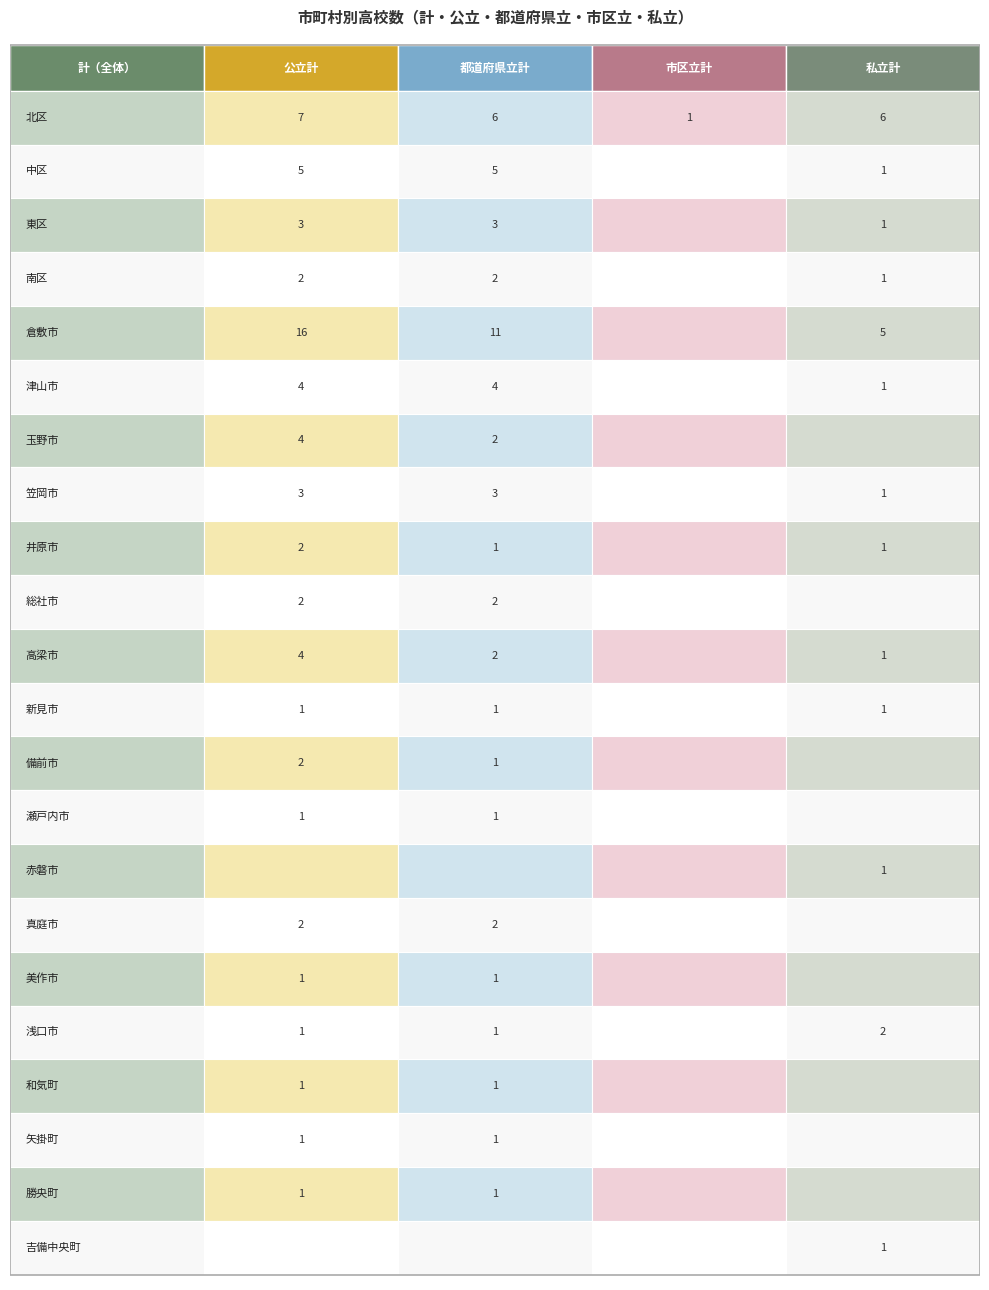

True or false: 勝央町 has a value of 0 at 3.

True